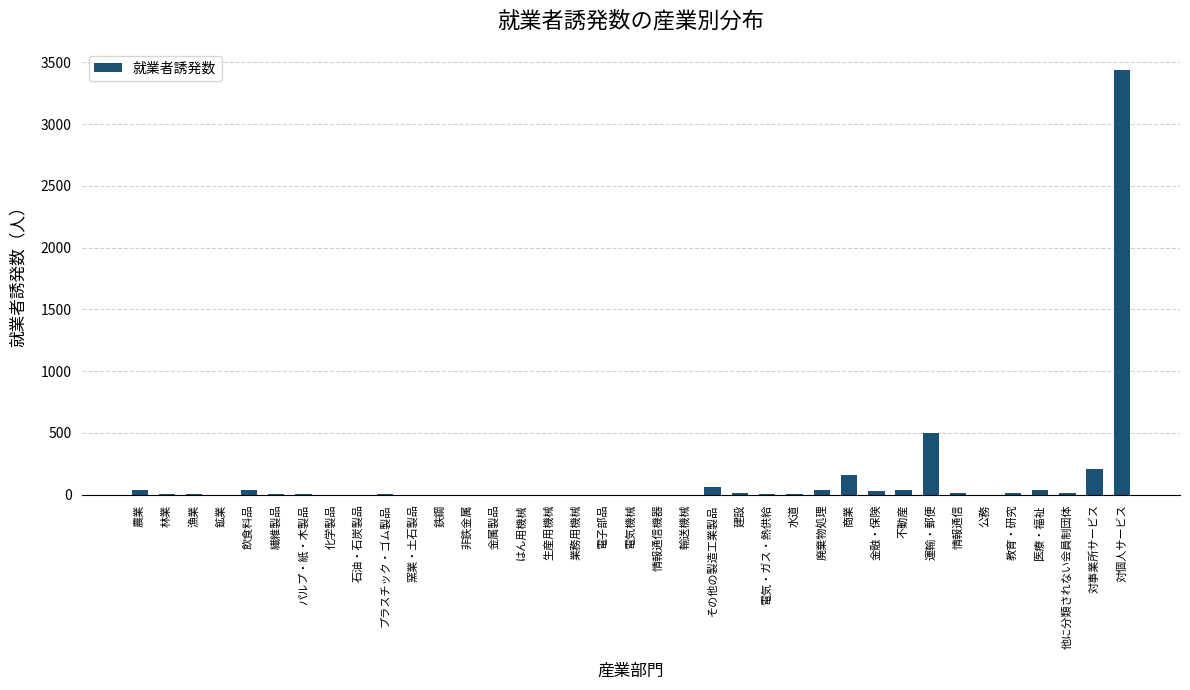

Are the bars horizontal?

No